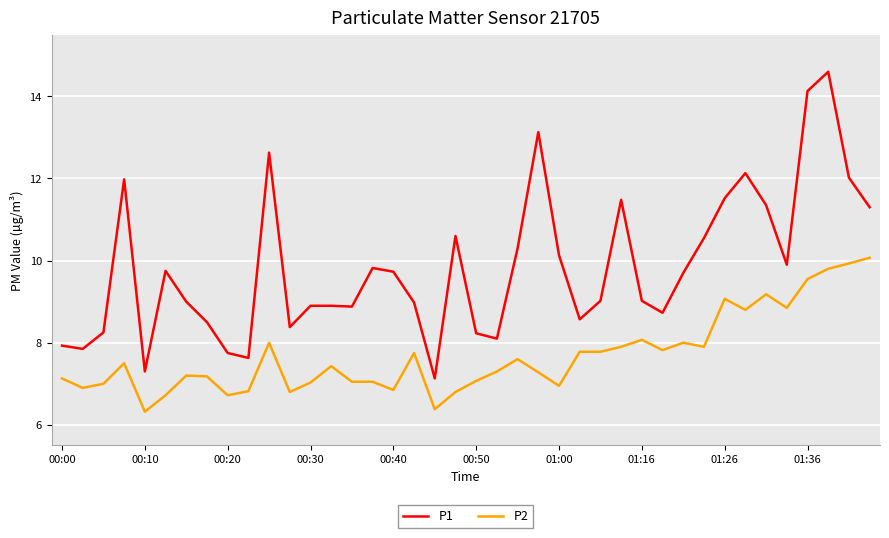

List the series in order of their peak value, highest first.

P1, P2